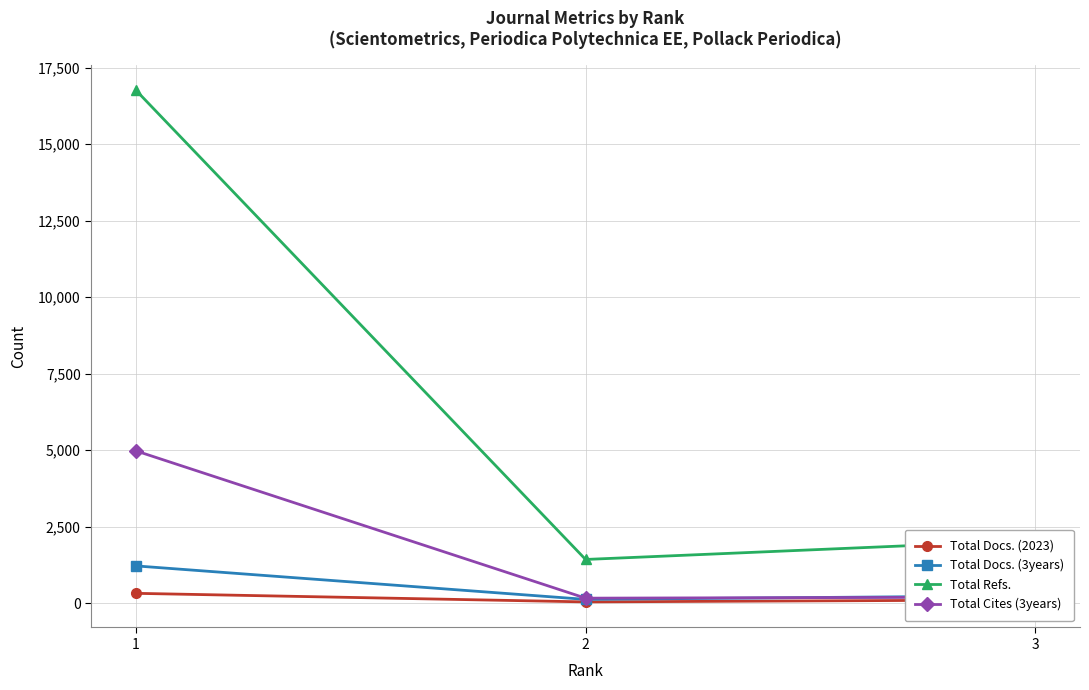

What is the sum of the Total Docs. (2023) values at 1 and 2?

360